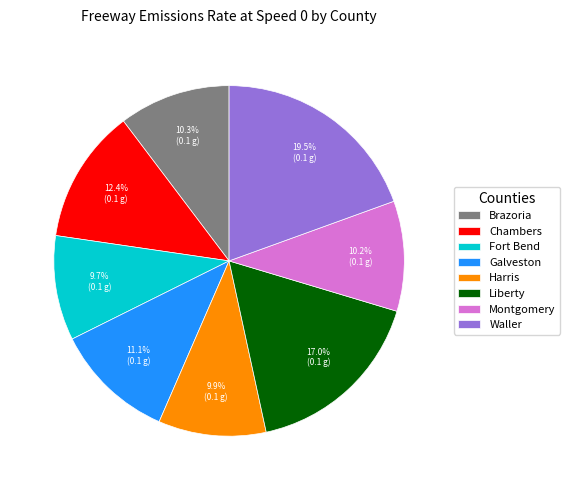

To the nearest percent, what portion does Liberty represent?

17%